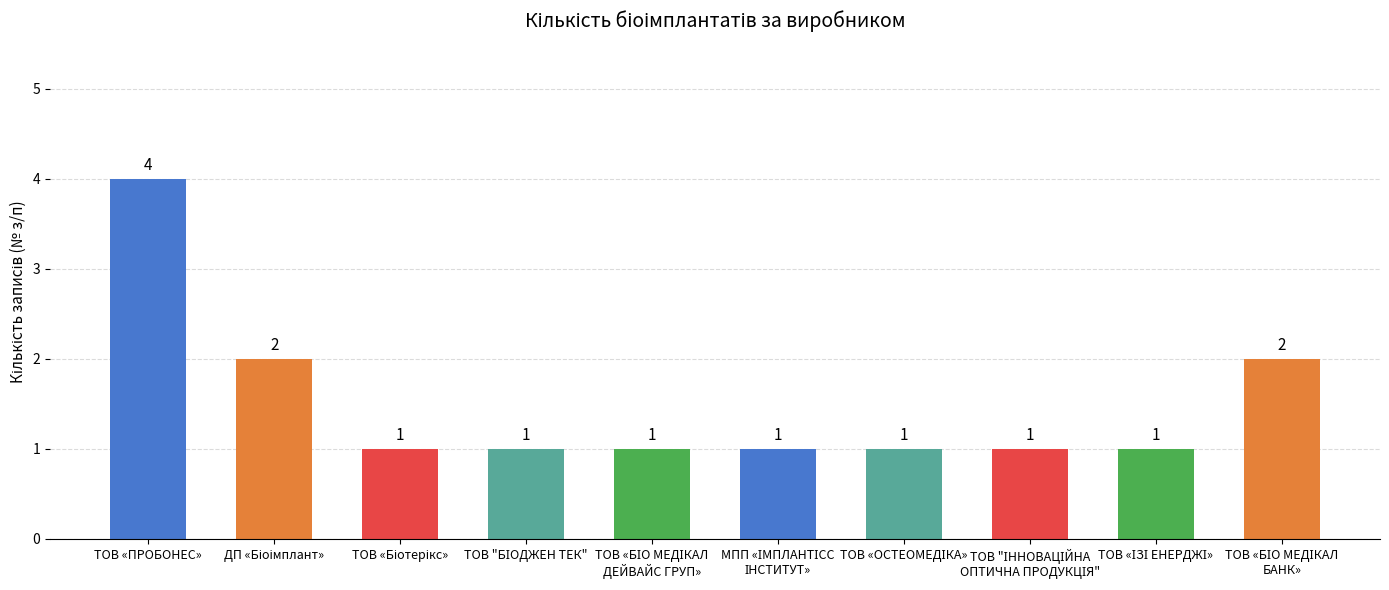

What is the value of the 5th bar from the left?

1